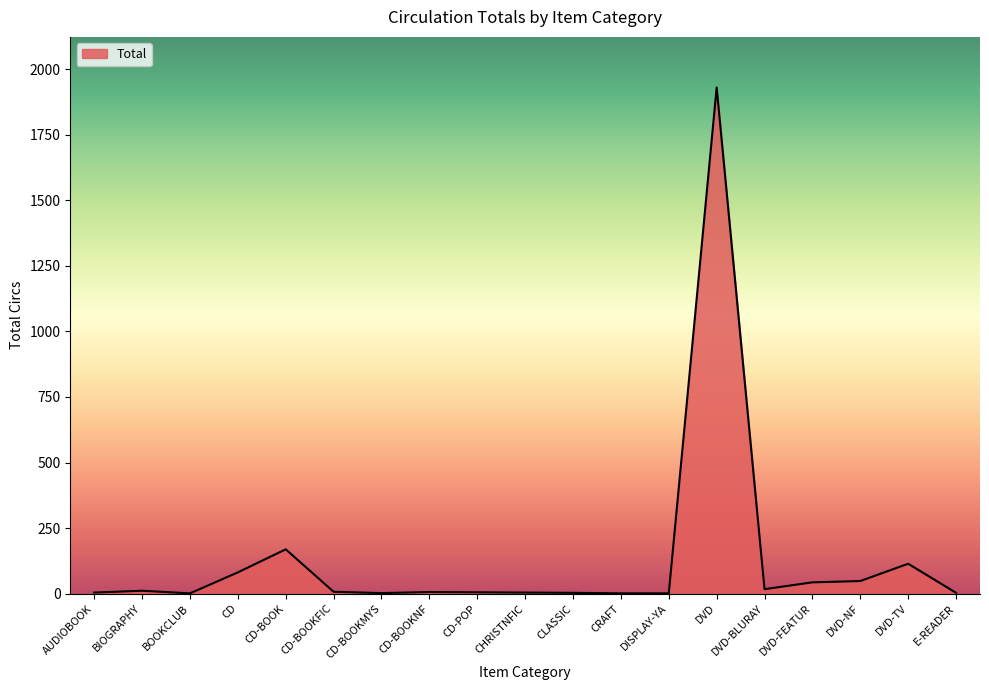

Does the chart have visible grid lines?

No